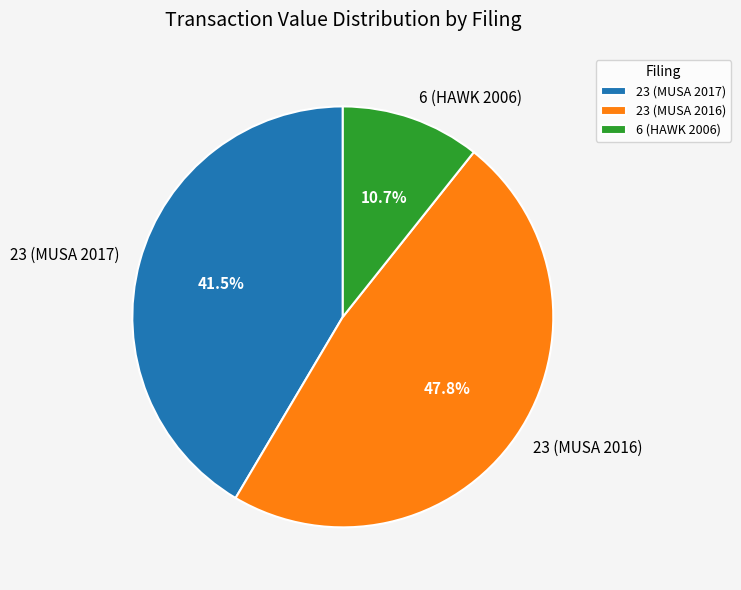

Is there a majority slice in this chart?

No